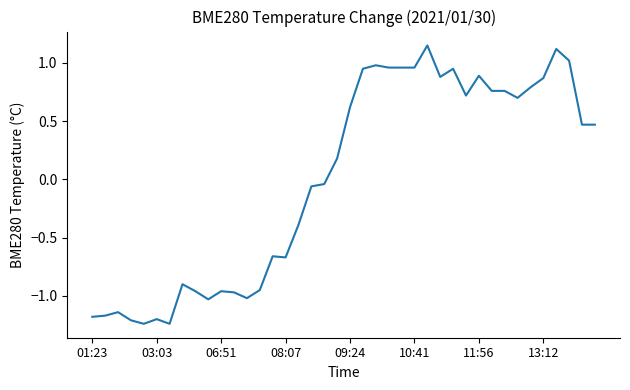

What is the difference between the maximum and minimum values?

2.4